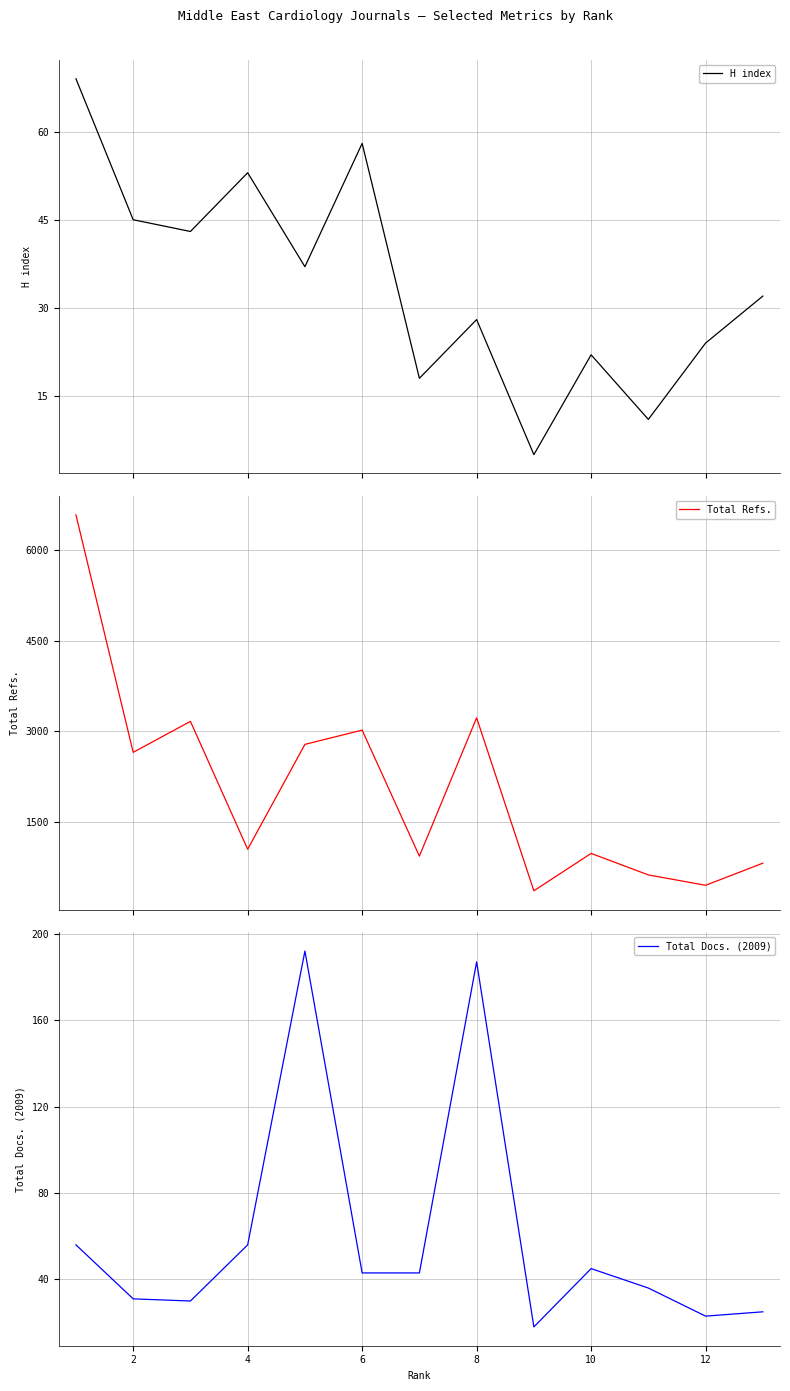

How many lines are shown in the chart?

3